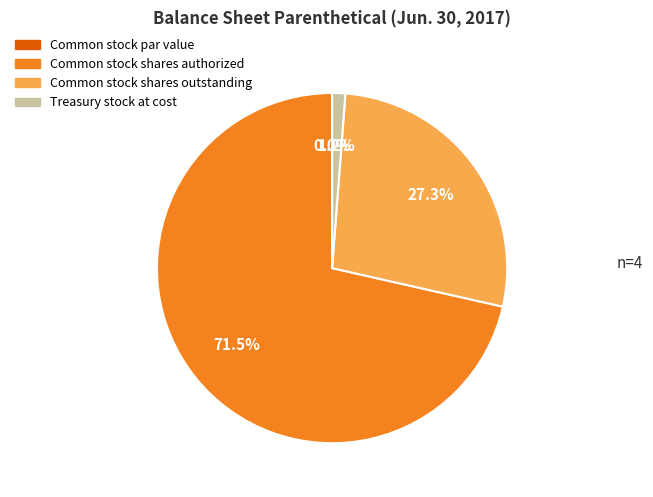

How much of the chart is everything except Common stock shares outstanding?

72.7%